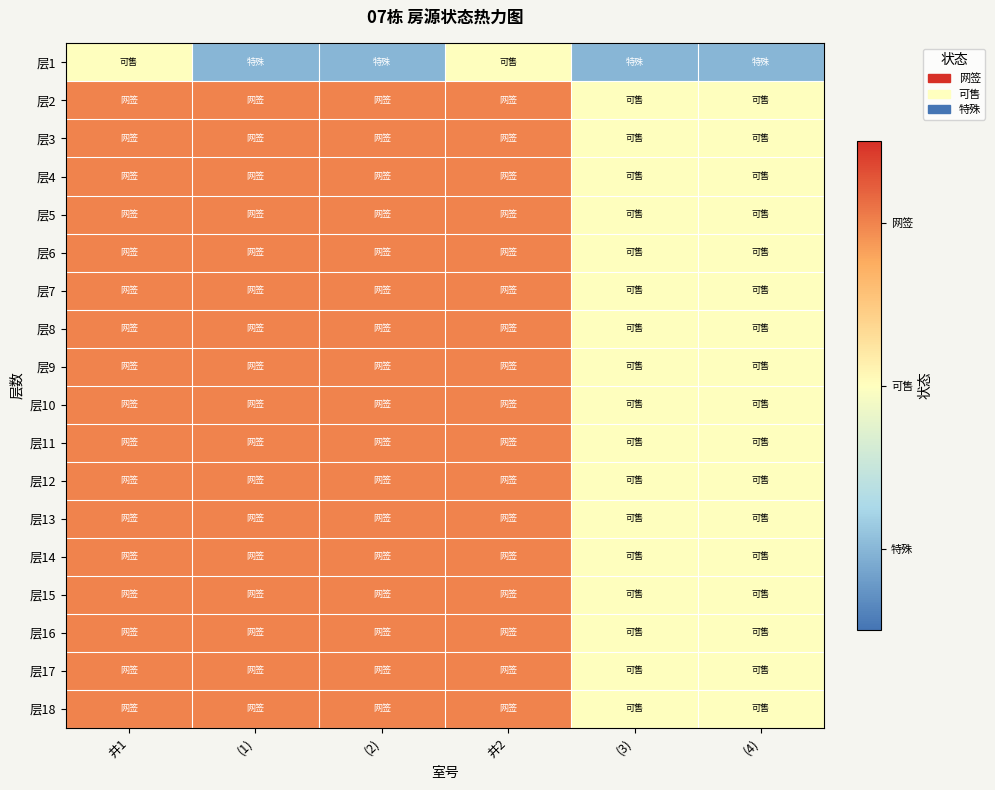

Reading left to right, extract all data points from this chart.

层1: 井1=0	(1)=-1	(2)=-1	井2=0	(3)=-1	(4)=-1
层2: 井1=1	(1)=1	(2)=1	井2=1	(3)=0	(4)=0
层3: 井1=1	(1)=1	(2)=1	井2=1	(3)=0	(4)=0
层4: 井1=1	(1)=1	(2)=1	井2=1	(3)=0	(4)=0
层5: 井1=1	(1)=1	(2)=1	井2=1	(3)=0	(4)=0
层6: 井1=1	(1)=1	(2)=1	井2=1	(3)=0	(4)=0
层7: 井1=1	(1)=1	(2)=1	井2=1	(3)=0	(4)=0
层8: 井1=1	(1)=1	(2)=1	井2=1	(3)=0	(4)=0
层9: 井1=1	(1)=1	(2)=1	井2=1	(3)=0	(4)=0
层10: 井1=1	(1)=1	(2)=1	井2=1	(3)=0	(4)=0
层11: 井1=1	(1)=1	(2)=1	井2=1	(3)=0	(4)=0
层12: 井1=1	(1)=1	(2)=1	井2=1	(3)=0	(4)=0
层13: 井1=1	(1)=1	(2)=1	井2=1	(3)=0	(4)=0
层14: 井1=1	(1)=1	(2)=1	井2=1	(3)=0	(4)=0
层15: 井1=1	(1)=1	(2)=1	井2=1	(3)=0	(4)=0
层16: 井1=1	(1)=1	(2)=1	井2=1	(3)=0	(4)=0
层17: 井1=1	(1)=1	(2)=1	井2=1	(3)=0	(4)=0
层18: 井1=1	(1)=1	(2)=1	井2=1	(3)=0	(4)=0